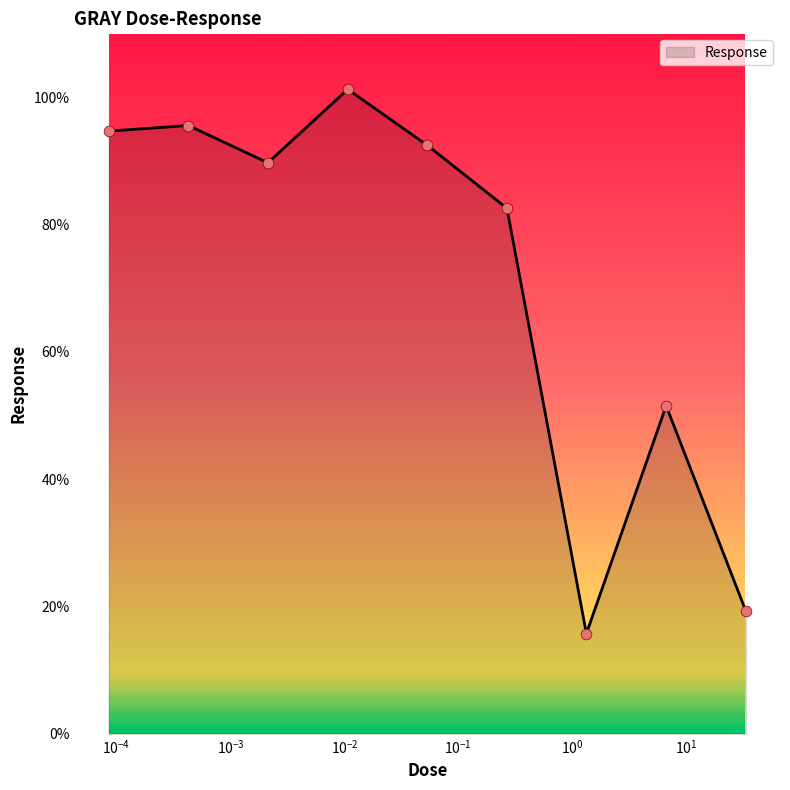

What is the greatest value displayed?

101.2